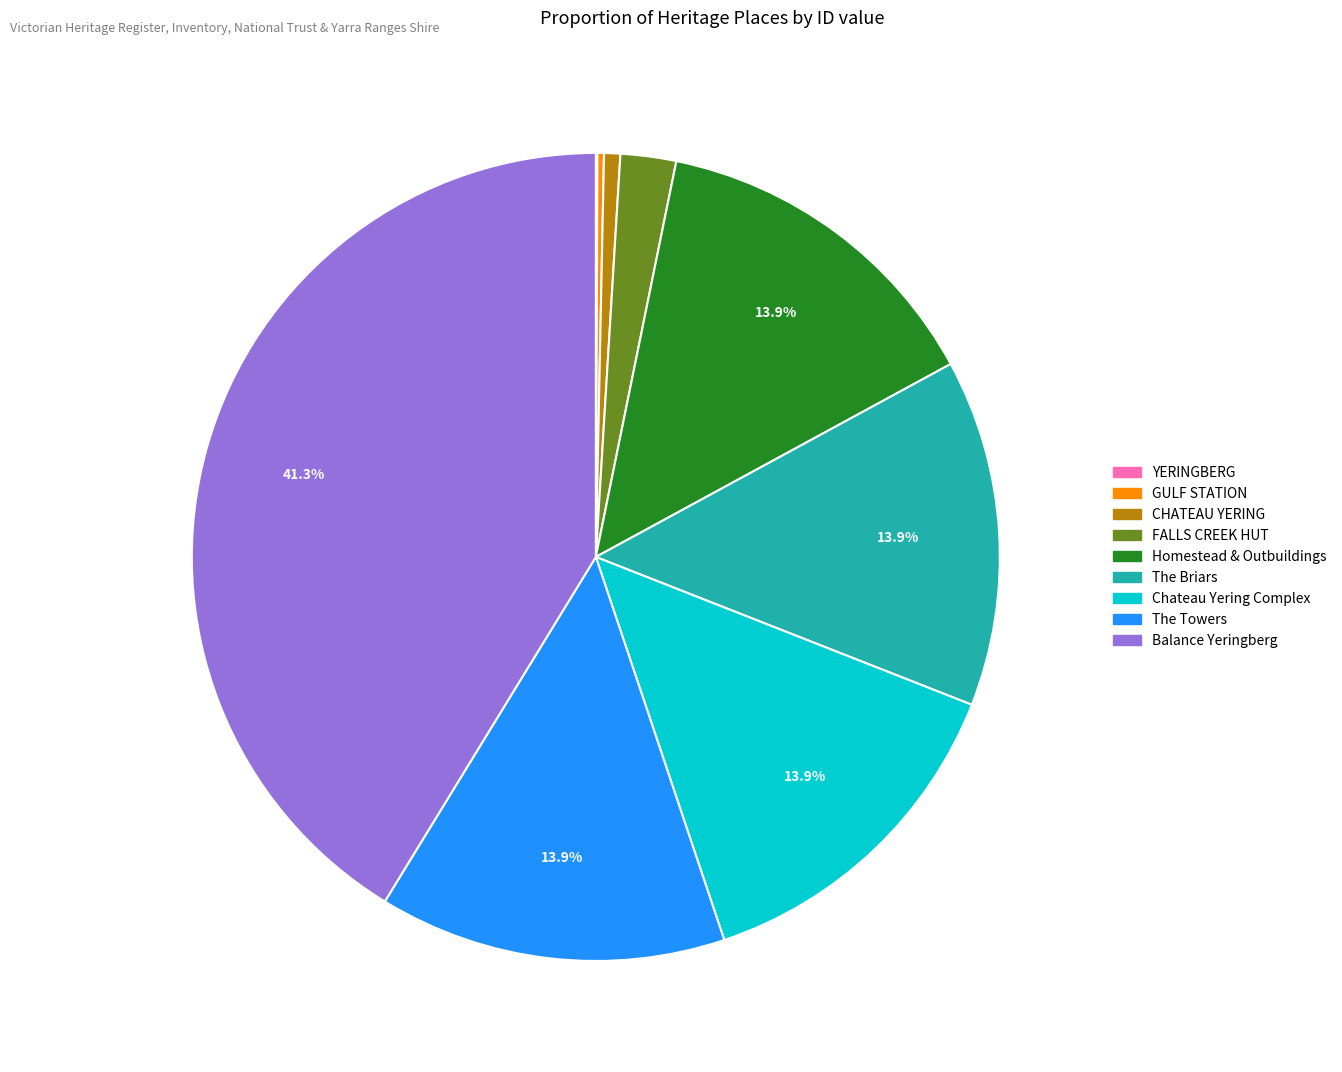

What percentage is NOT represented by Chateau Yering Complex?

86.1%